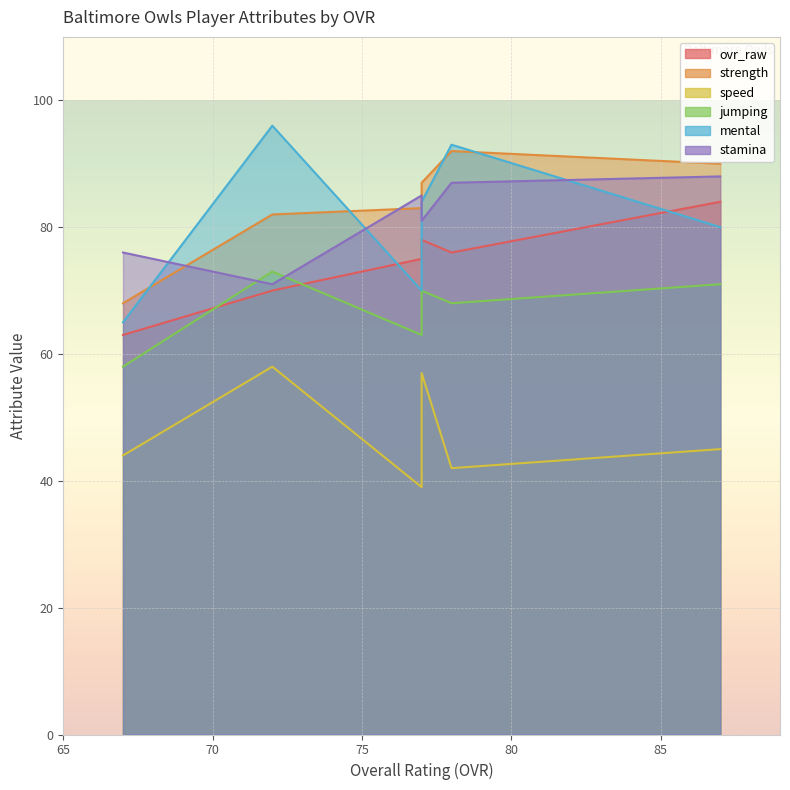

What is the difference between the maximum and minimum values in the speed series?

19